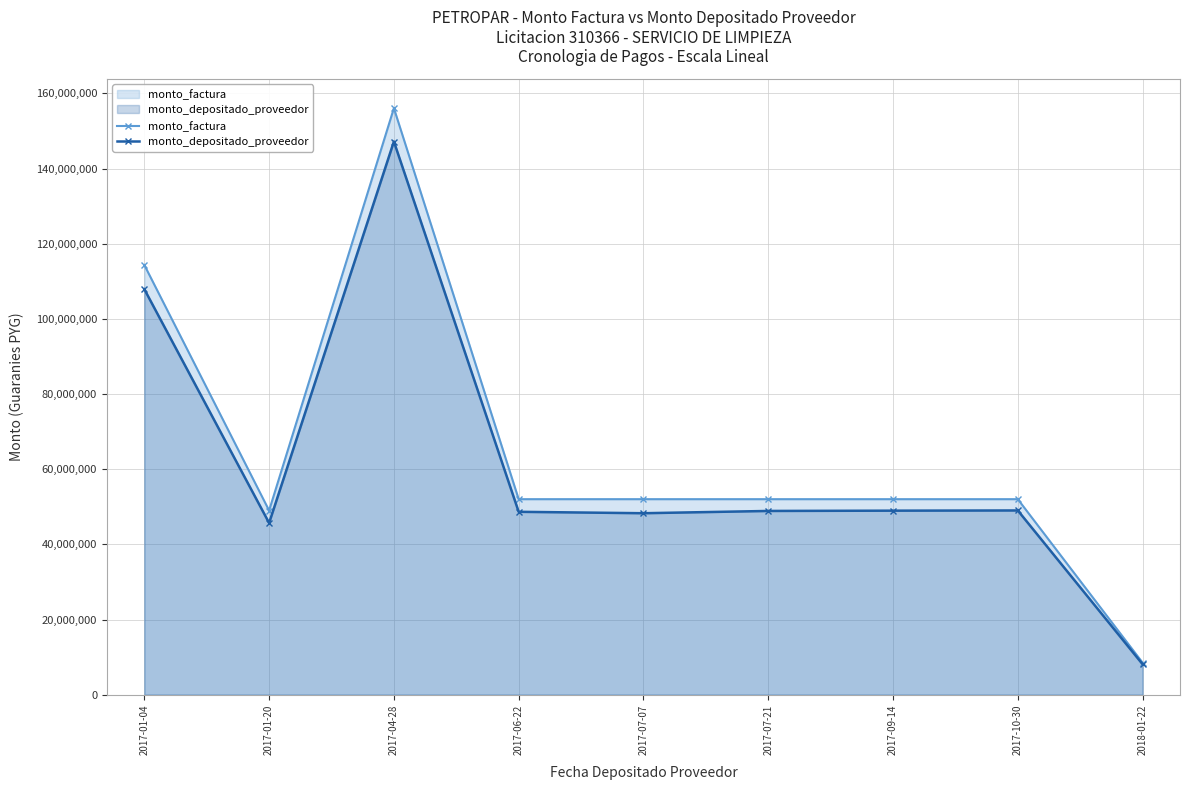

Which has a higher value, 2018-01-22 or 2017-04-28?

2017-04-28